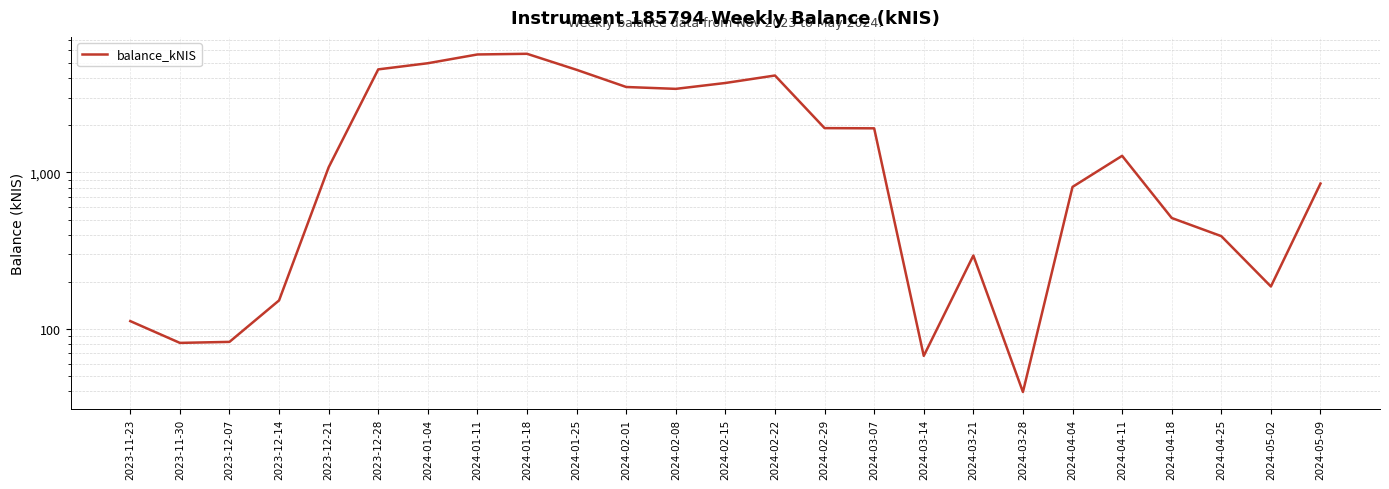

What is the value of the 11th point from the left?

3507.0